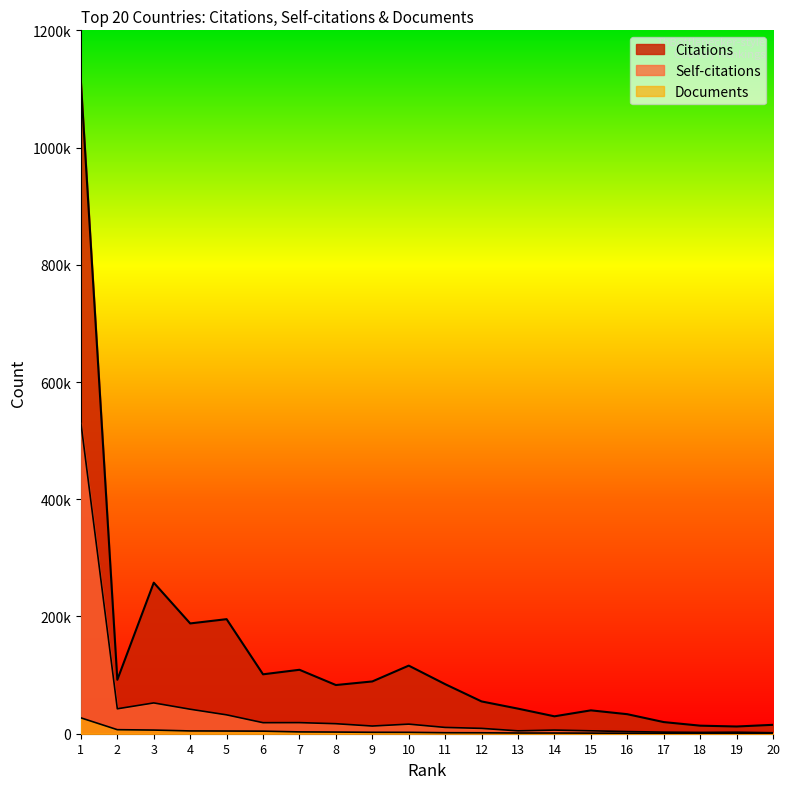

Reading left to right, list all the values displayed in this chart.

Citations: 1111702	91994	257703	188161	195448	101353	109078	83056	89187	116177	84558	55071	42786	29687	39873	33308	19867	13746	12315	15182
Self-citations: 530493	42528	52556	41798	32201	18835	18934	17086	13115	16367	10740	9130	4902	6214	4958	3688	2706	2234	2568	1672
Documents: 27065	6895	6241	4758	4589	4403	3100	2824	2429	2362	1708	1597	1189	1156	1017	909	886	879	812	602